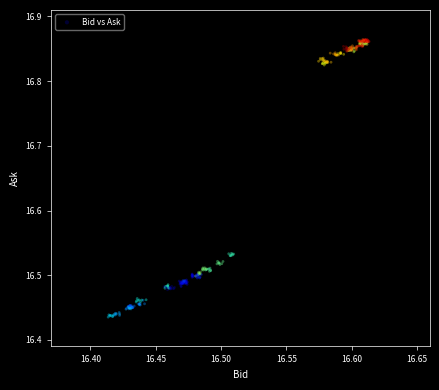

What is the range of Y values (max minus min)?

0.4